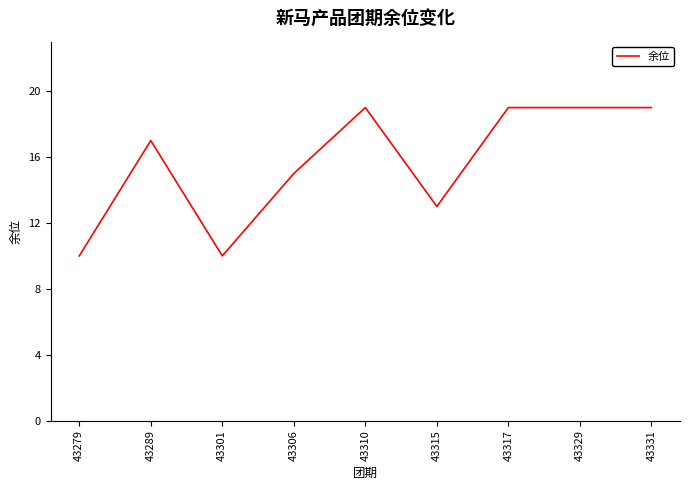

The chart shows a value of 19 at 43329. True or false?

True